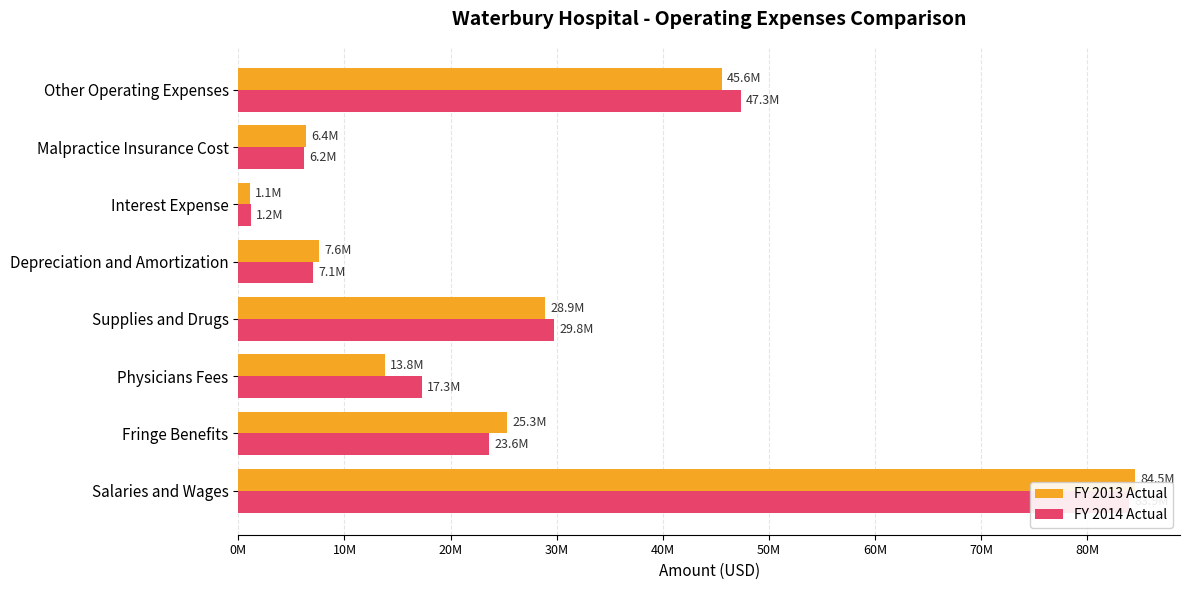

True or false: FY 2014 Actual has a value of 62770171 at Other Operating Expenses.

False